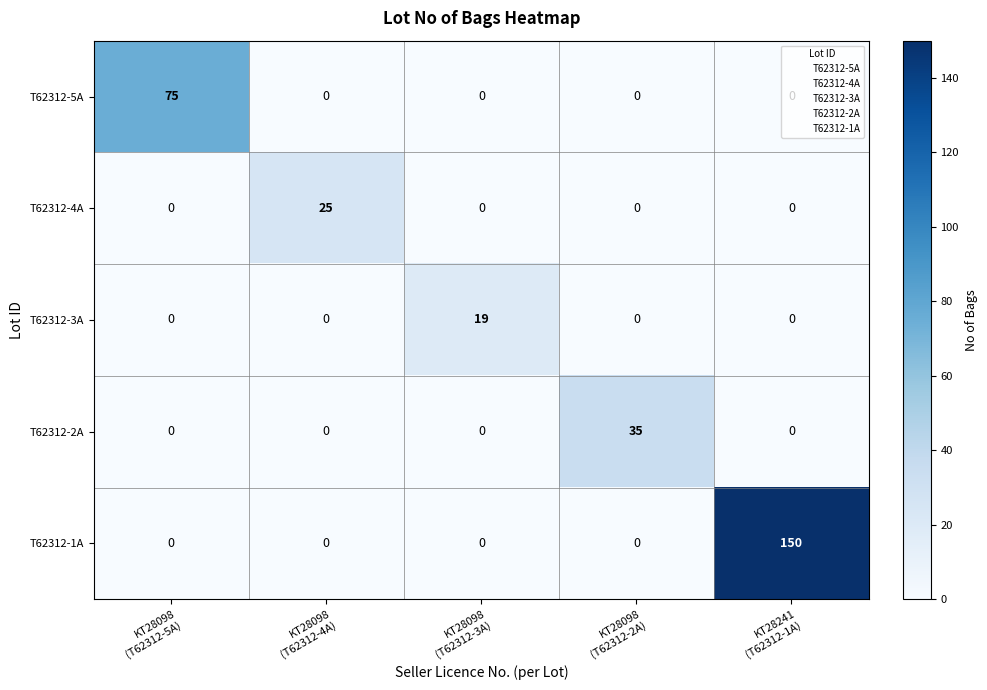

Which series has the largest total across all categories?

T62312-1A